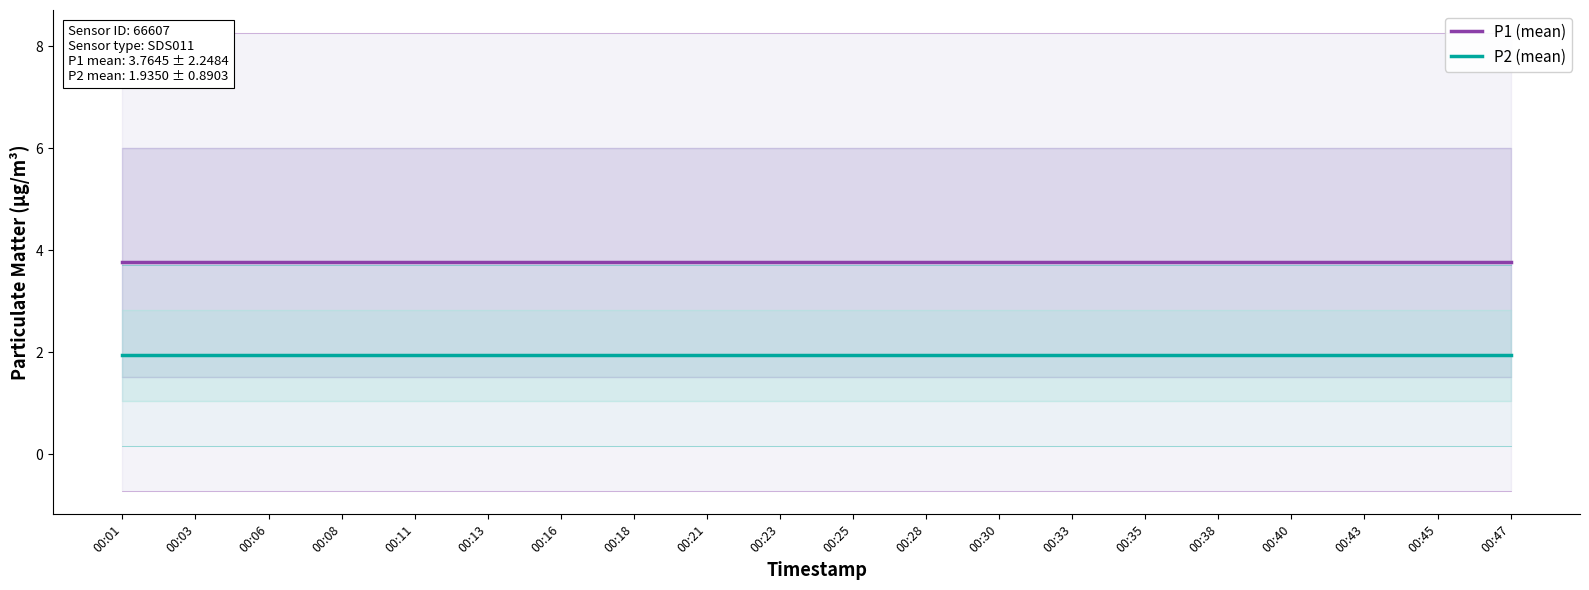

What is the value of the P2 (mean) point at the 11th from the left?

1.9